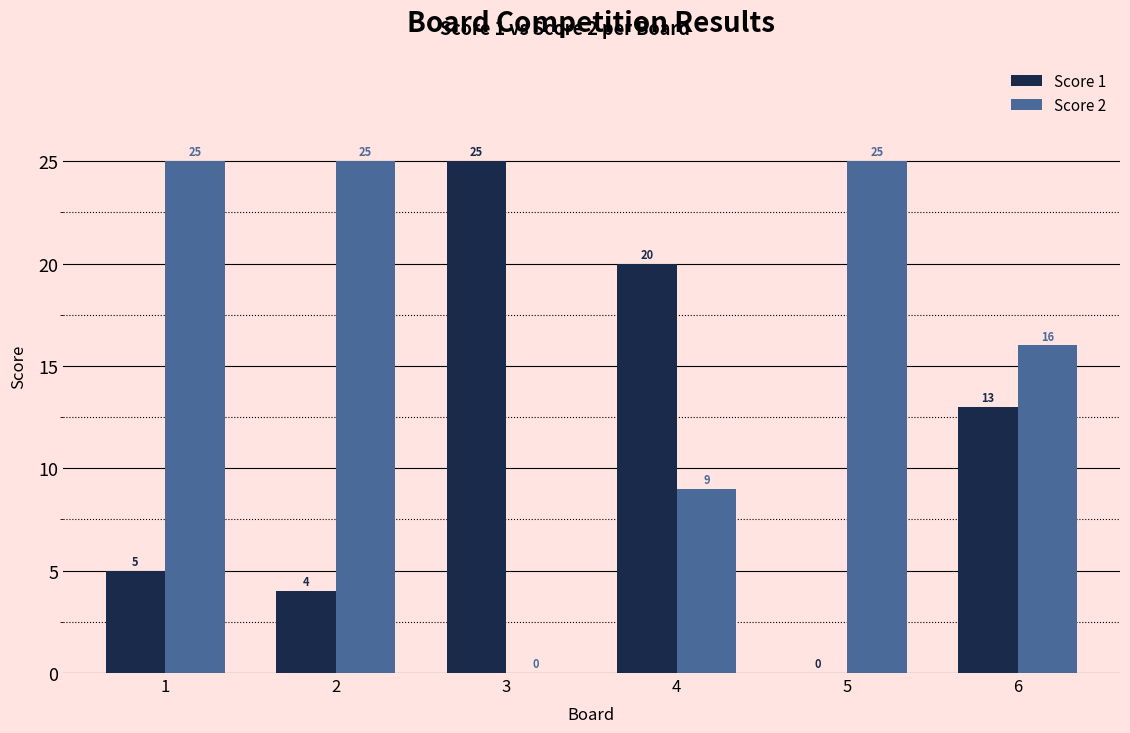

What is the total value across all series at 6?

29